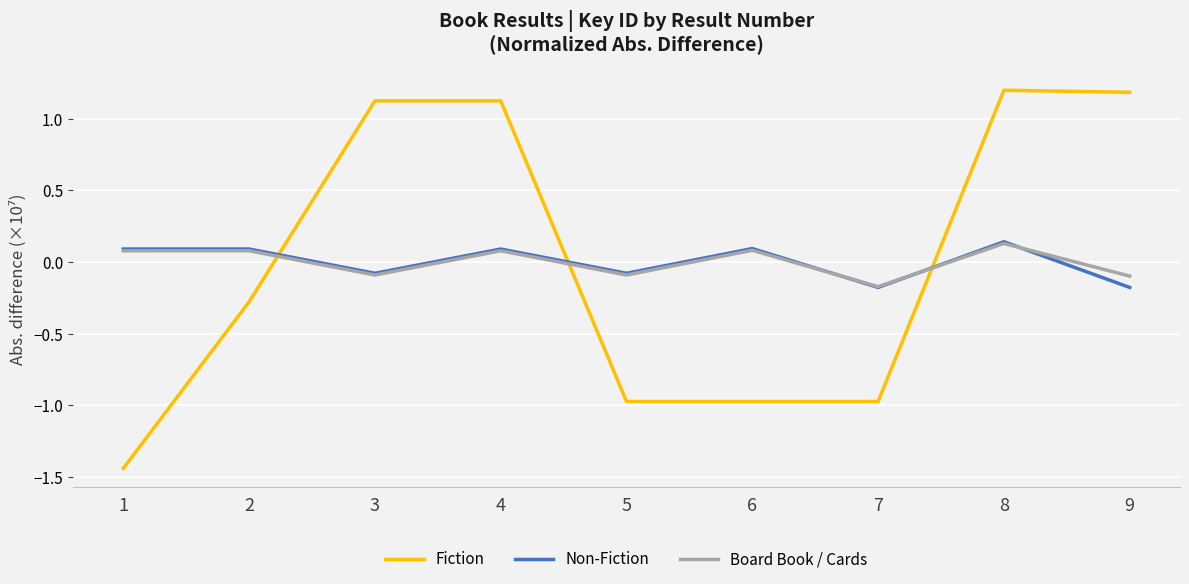

At which category is the sum across all series the highest?

8